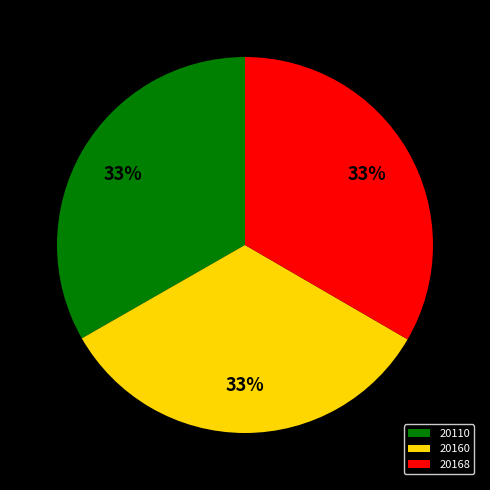

How many slices are in this pie chart?

3